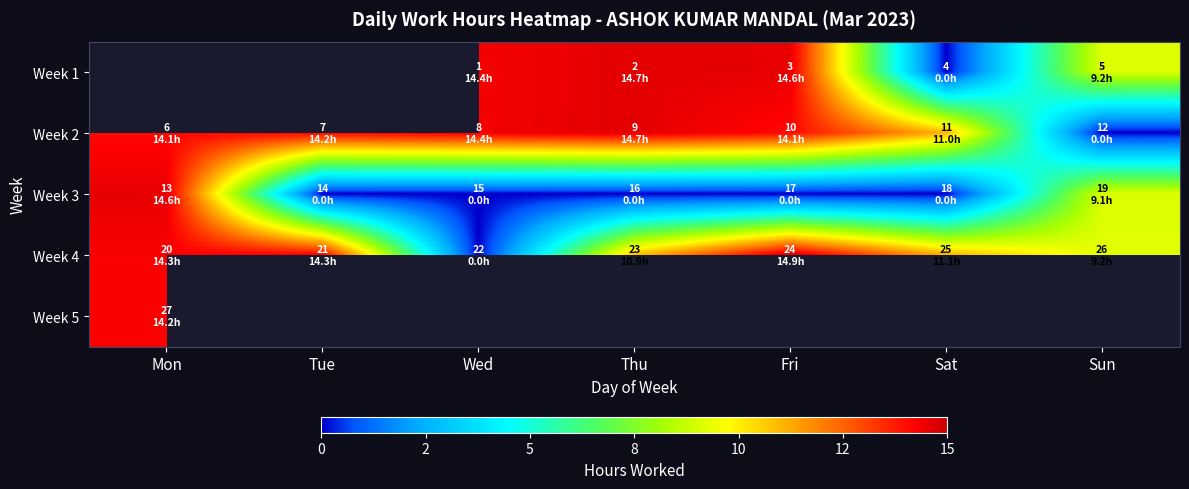

How many series are shown in this chart?

5